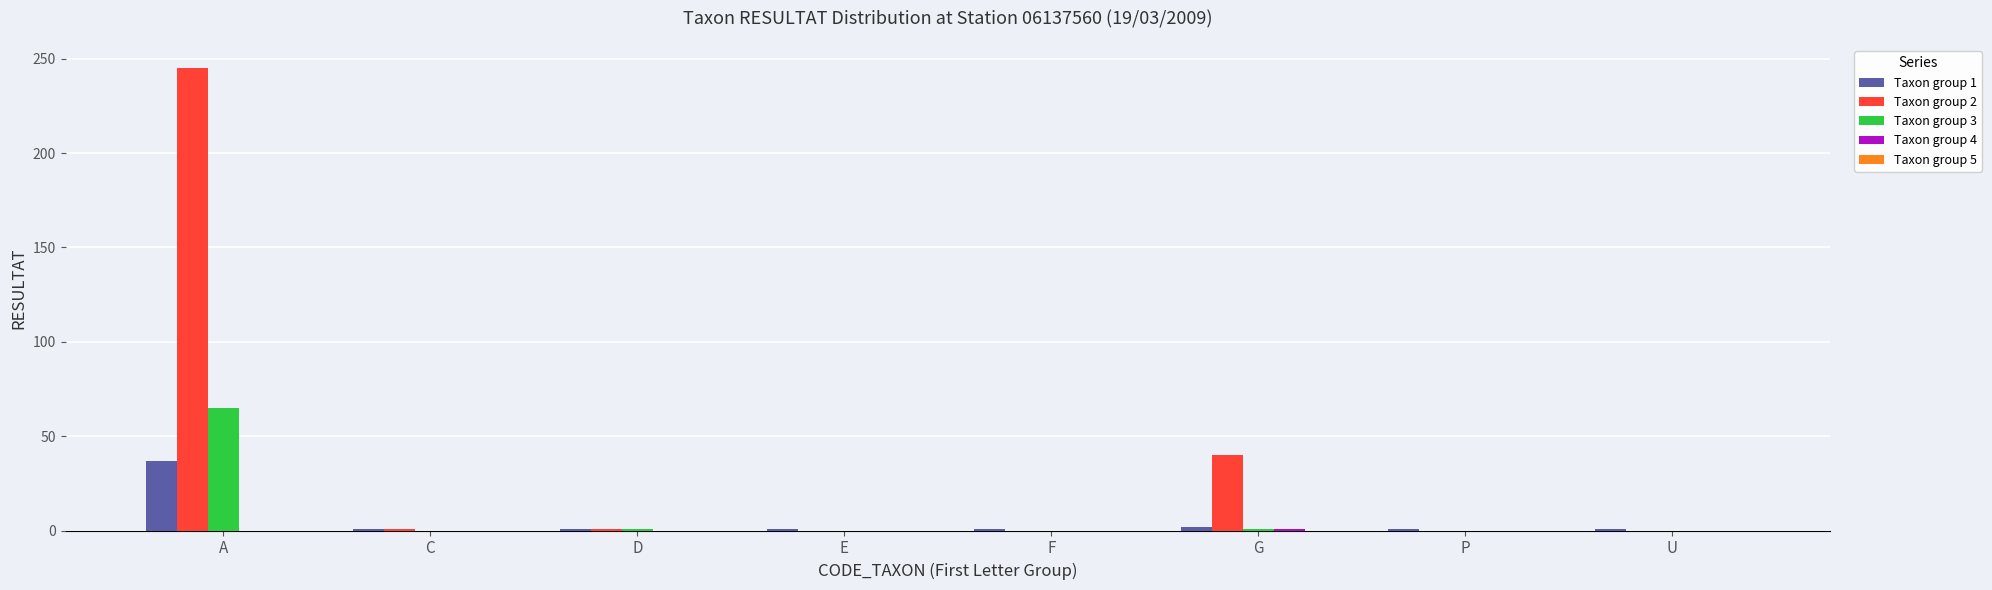

Does the chart contain stacked bars?

No